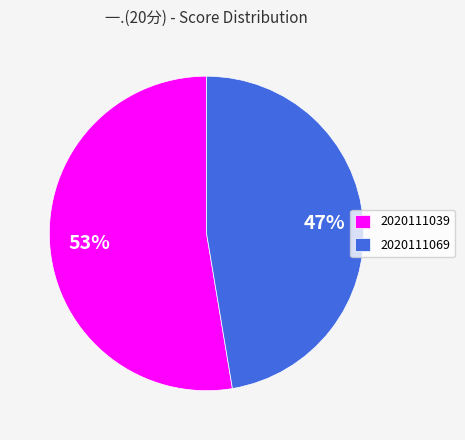

The 2020111039 slice represents 41% of the pie. True or false?

False